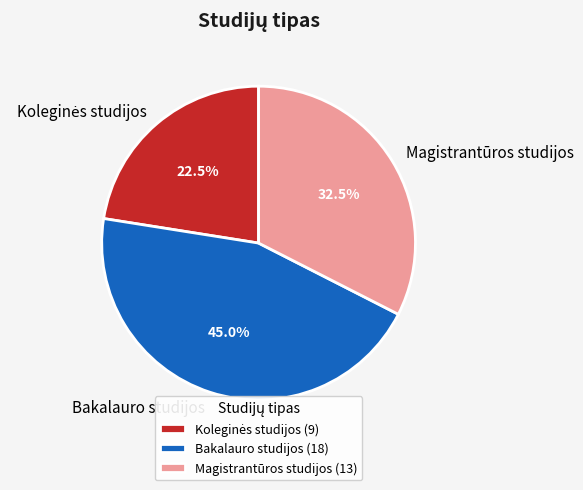

What portion of the pie excludes Magistrantūros studijos?

67.5%